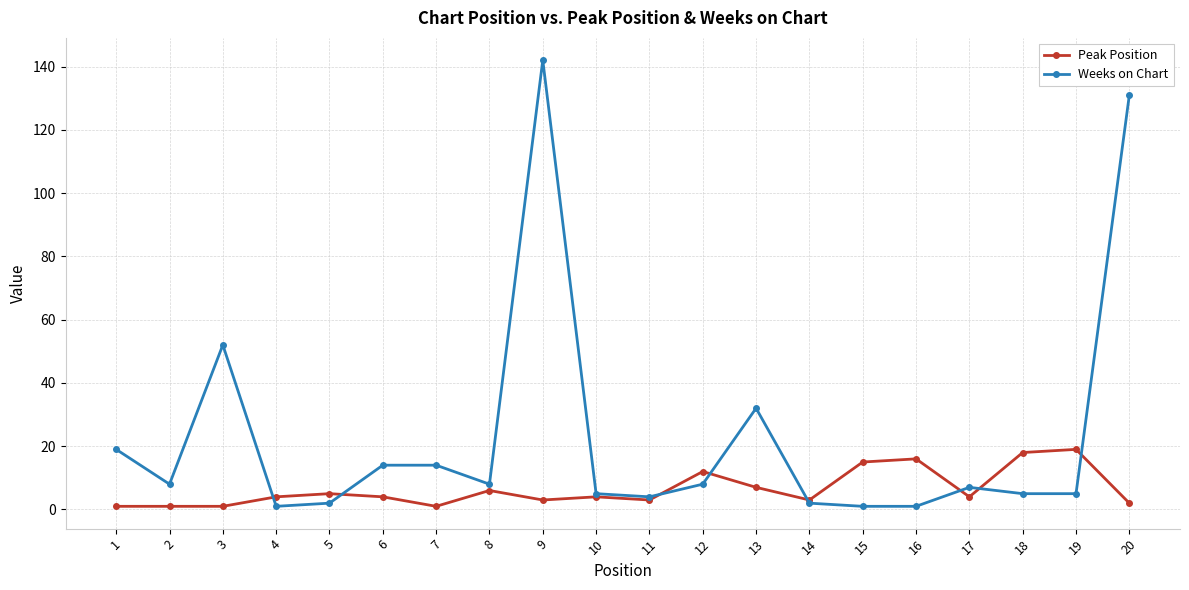

Does the chart have visible grid lines?

Yes